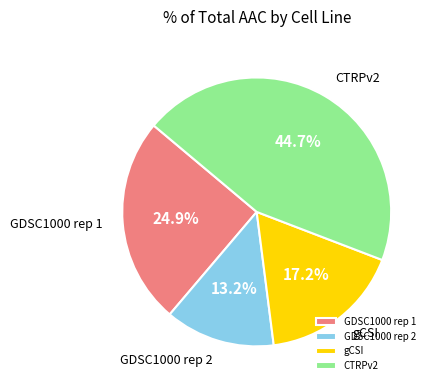

Combined, what portion of the pie is gCSI and CTRPv2?

61.9%